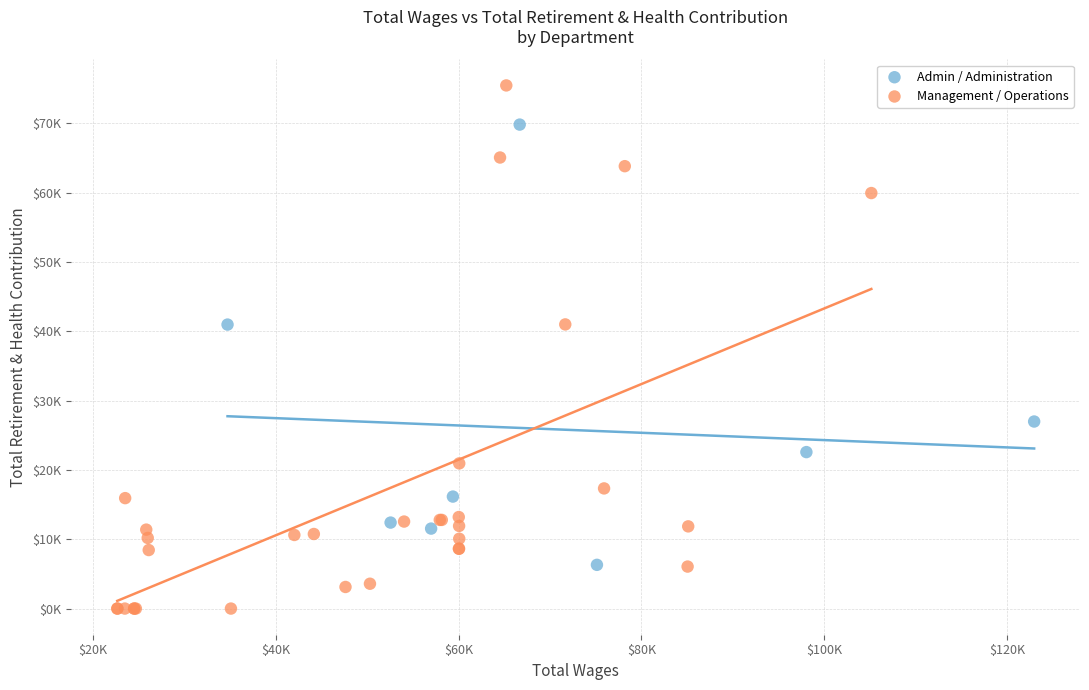

What are all the series names shown in the legend?

Admin / Administration, Management / Operations